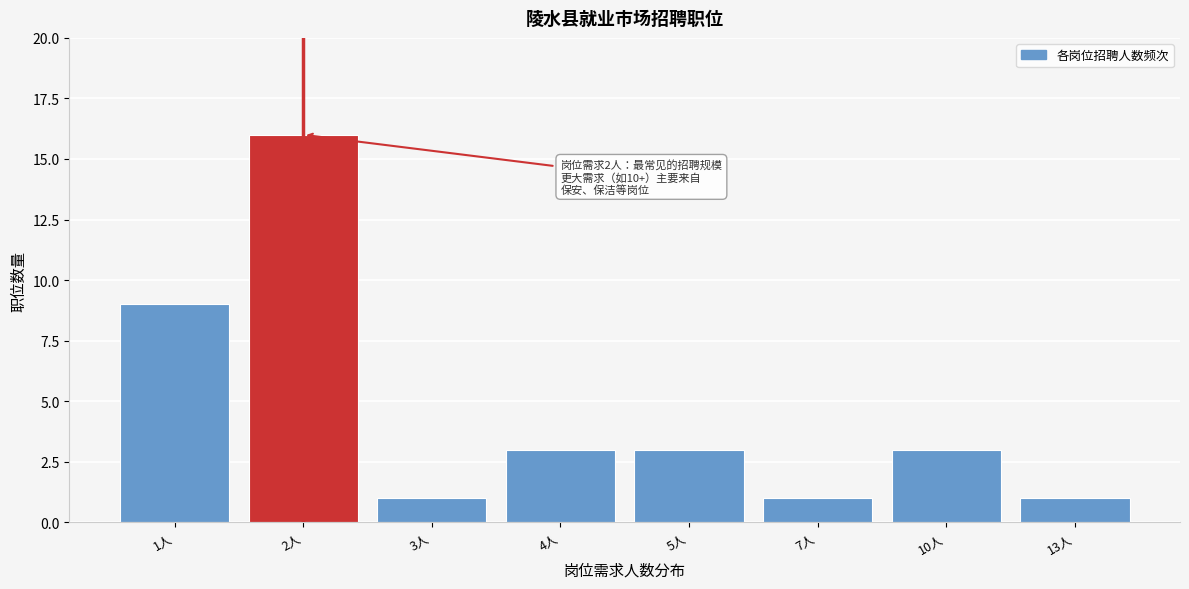

Reading right to left, extract all data points from this chart.

13人=1	10人=3	7人=1	5人=3	4人=3	3人=1	2人=16	1人=9